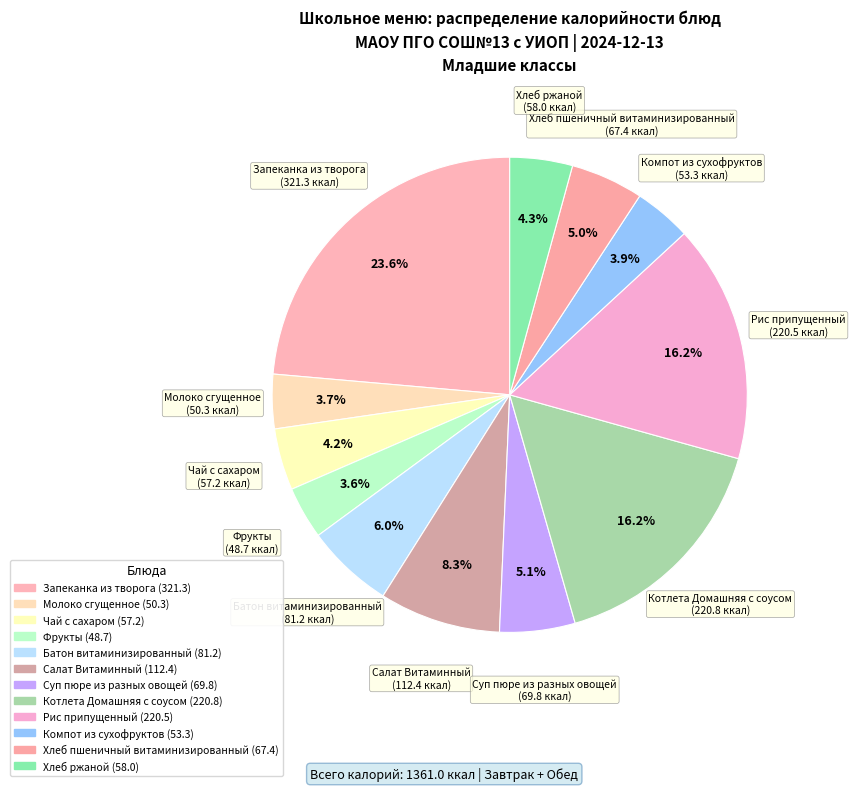

Which category has the biggest portion of the pie?

Запеканка из творога